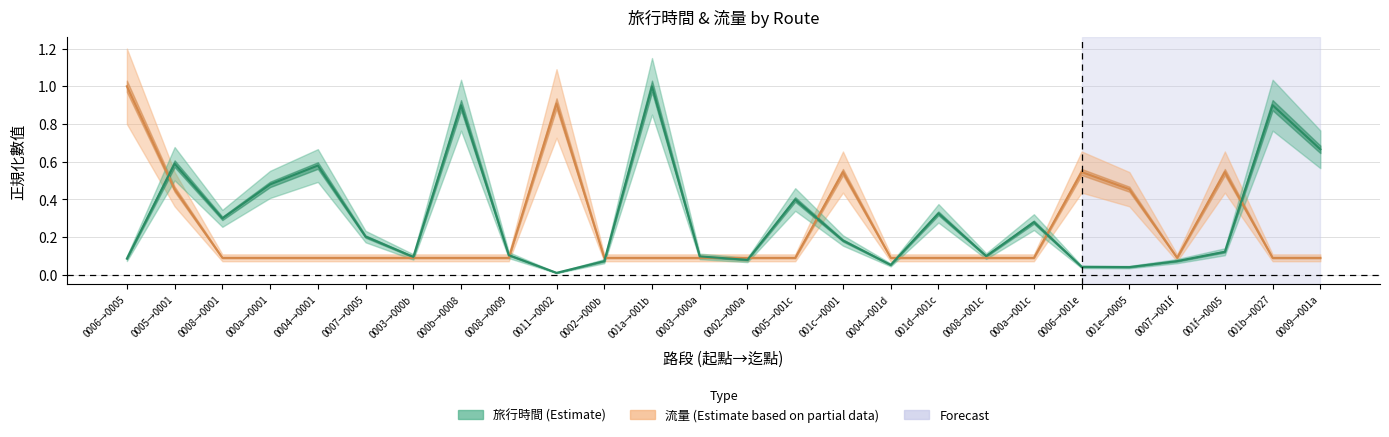

The value of 旅行時間 at 000a→001c is 0.5. True or false?

False